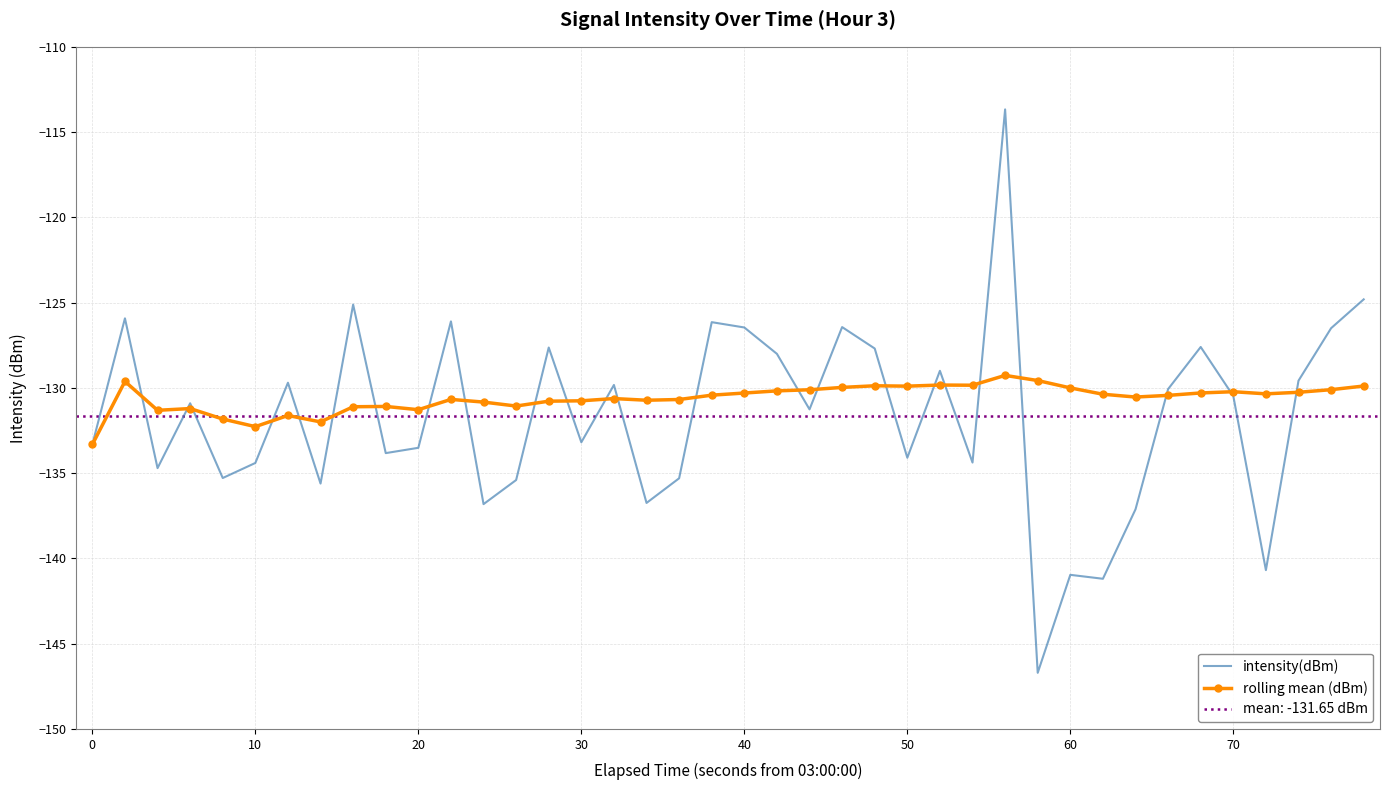

What is the maximum value for rolling mean (dBm)?

-129.3